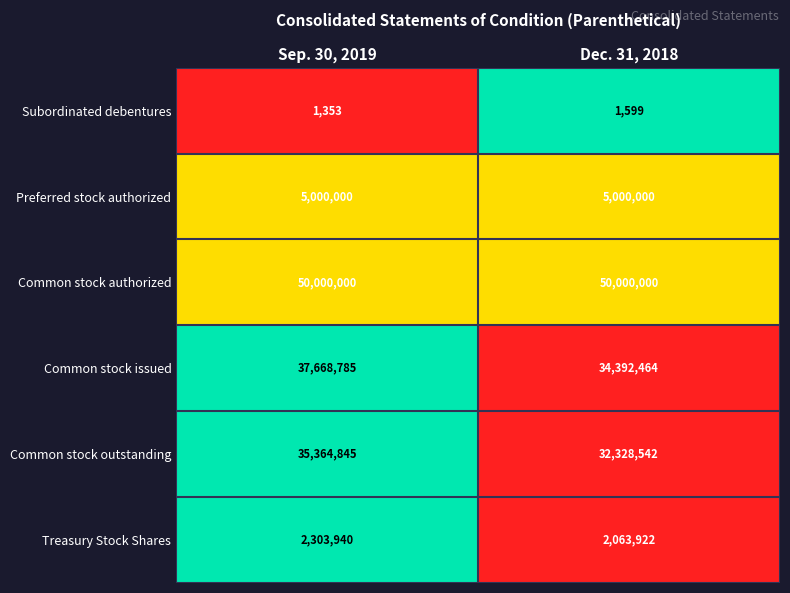

Which series has the largest total across all categories?

Common stock authorized